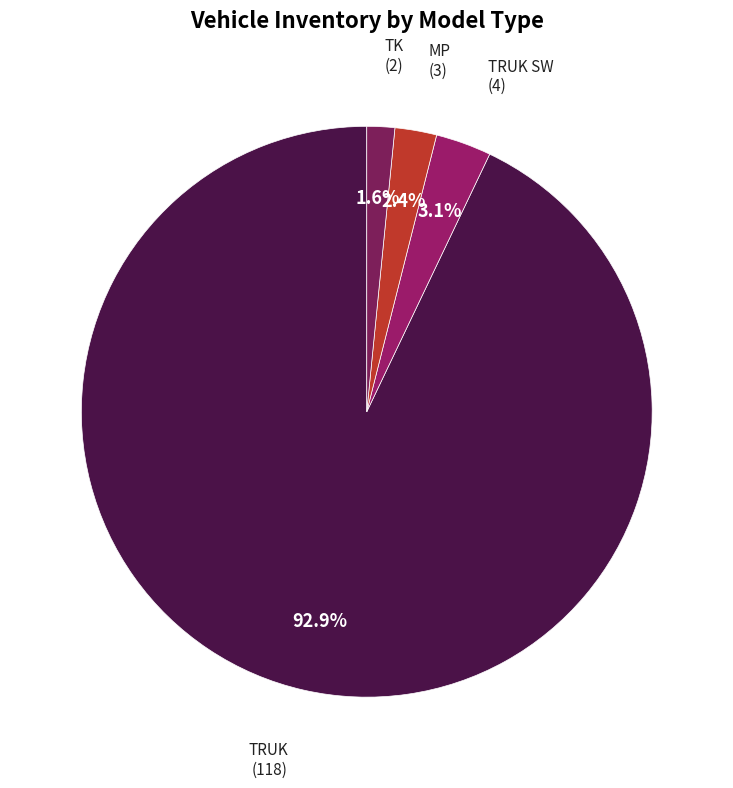

Which category accounts for the majority?

TRUK